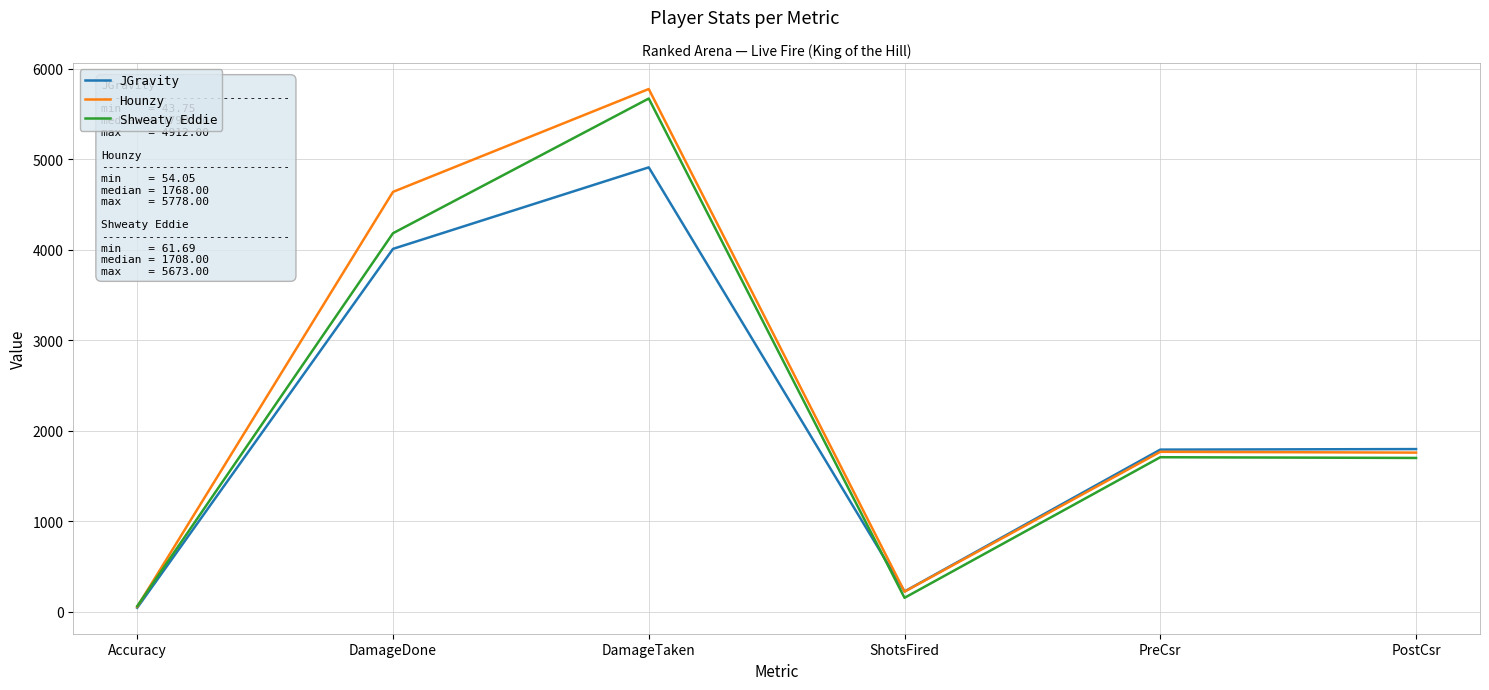

Which category has the highest value in the Shweaty Eddie series?

DamageTaken